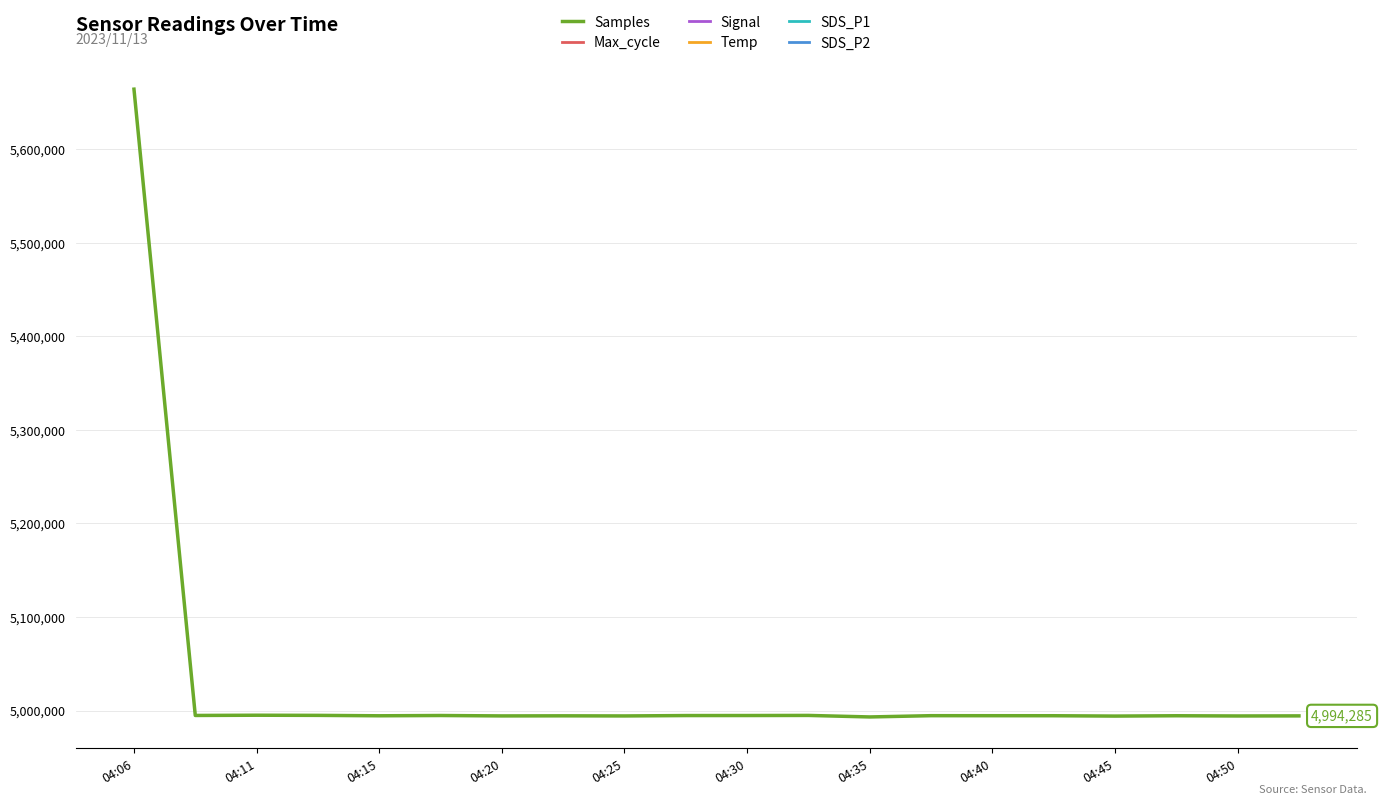

What is the smallest value displayed?

4993153